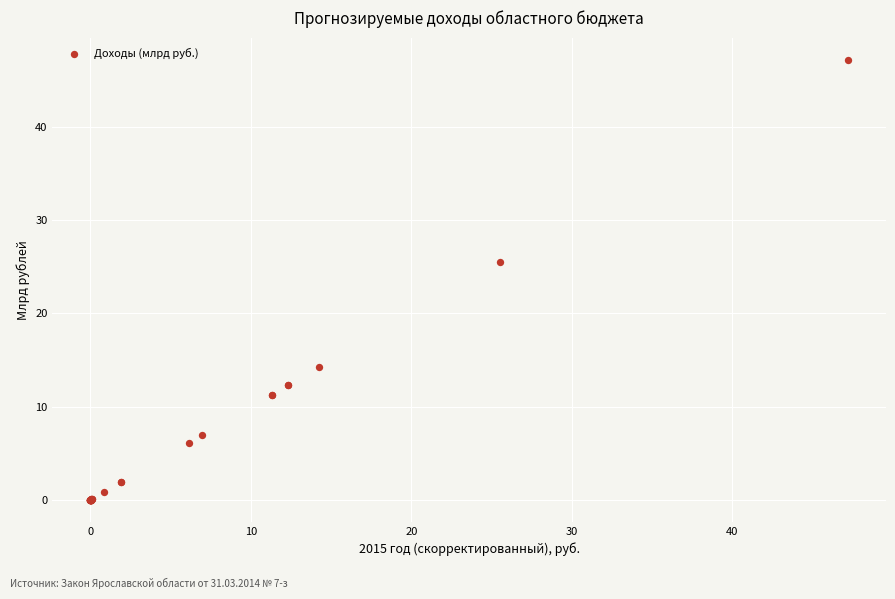

What Y value in the scatter plot is closest to 23?

25.5